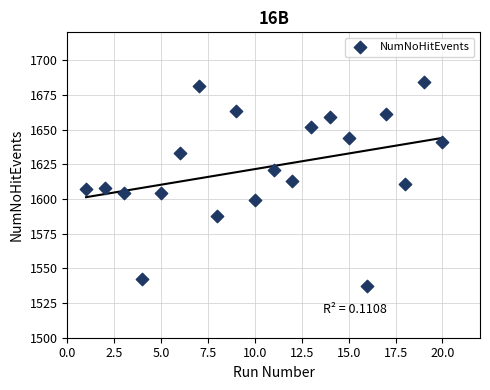

What is the range of Y values (max minus min)?

147